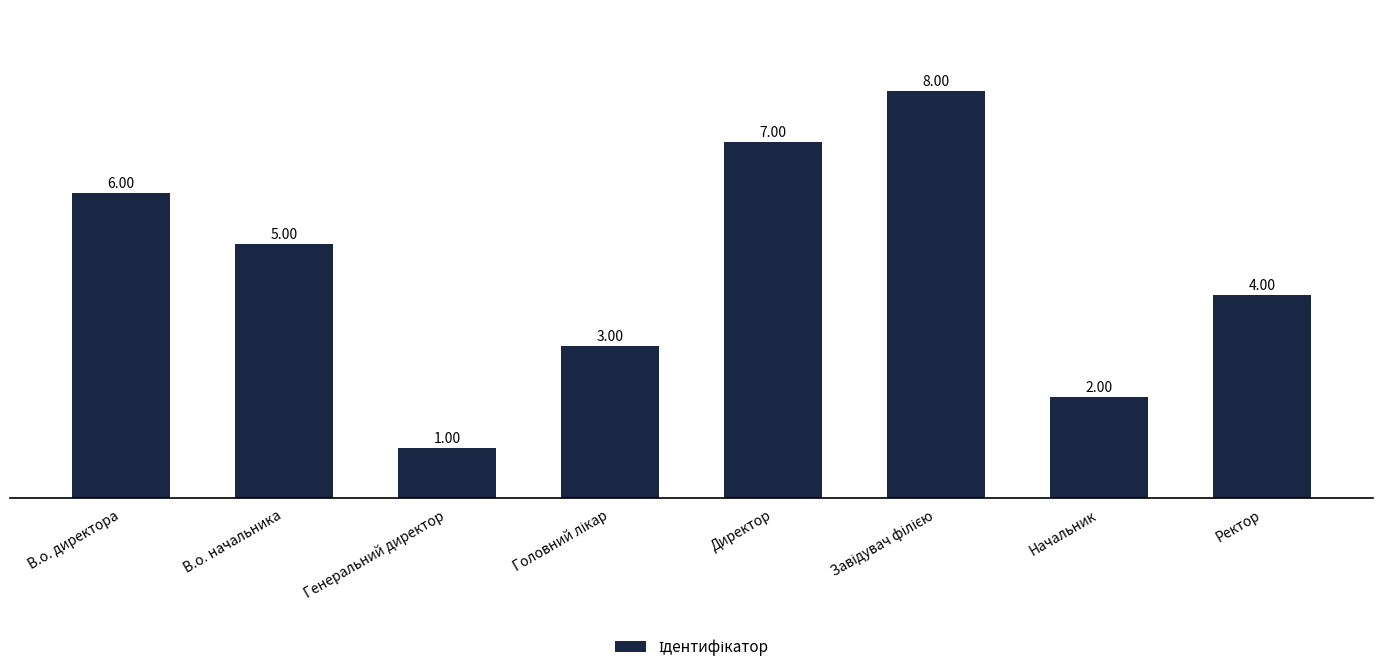

The value at Генеральний директор is 1. True or false?

True